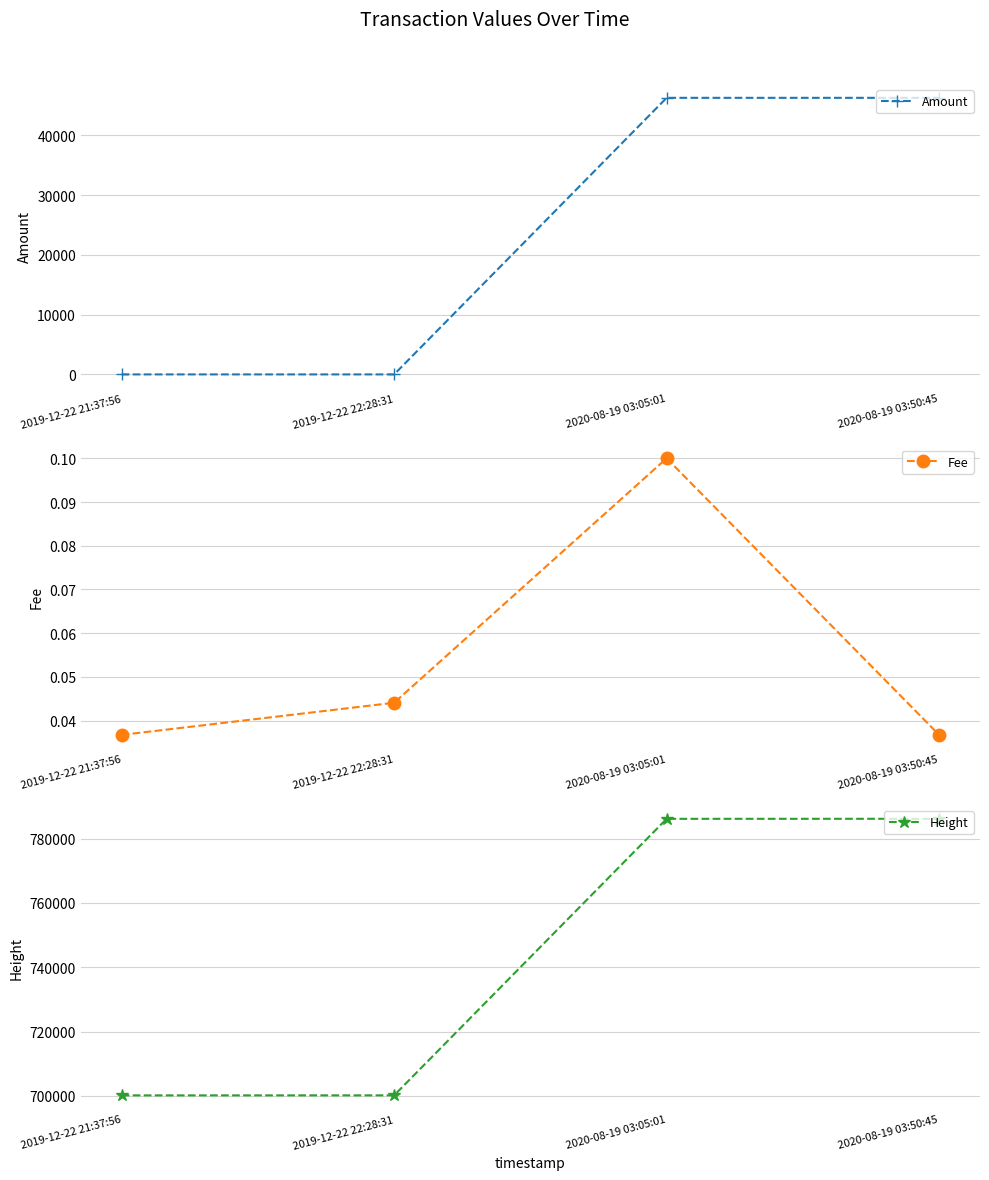

The Height series shows 1084290.1 at 2019-12-22 21:37:56. True or false?

False